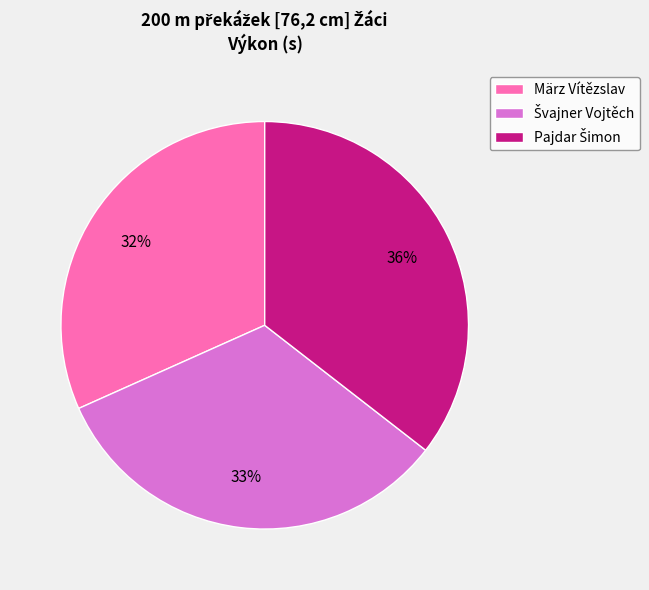

Count the number of slices in the pie.

3